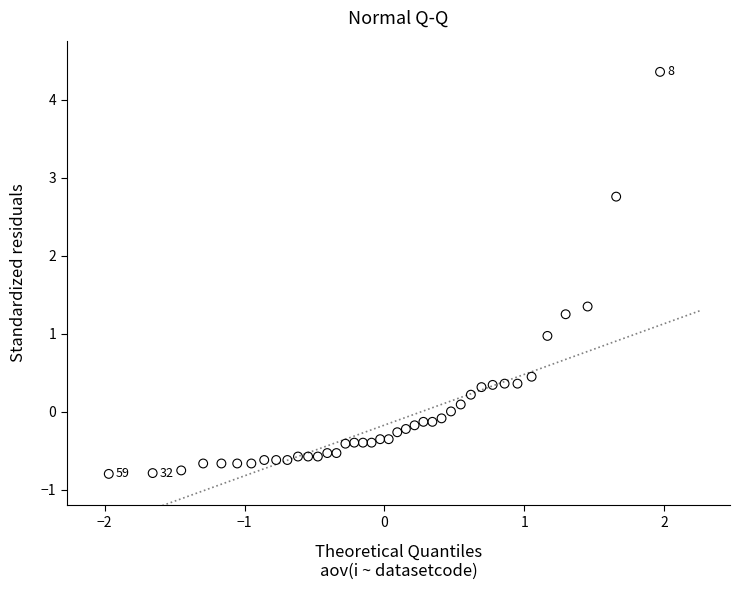

What is the range of Y values (max minus min)?

5.2